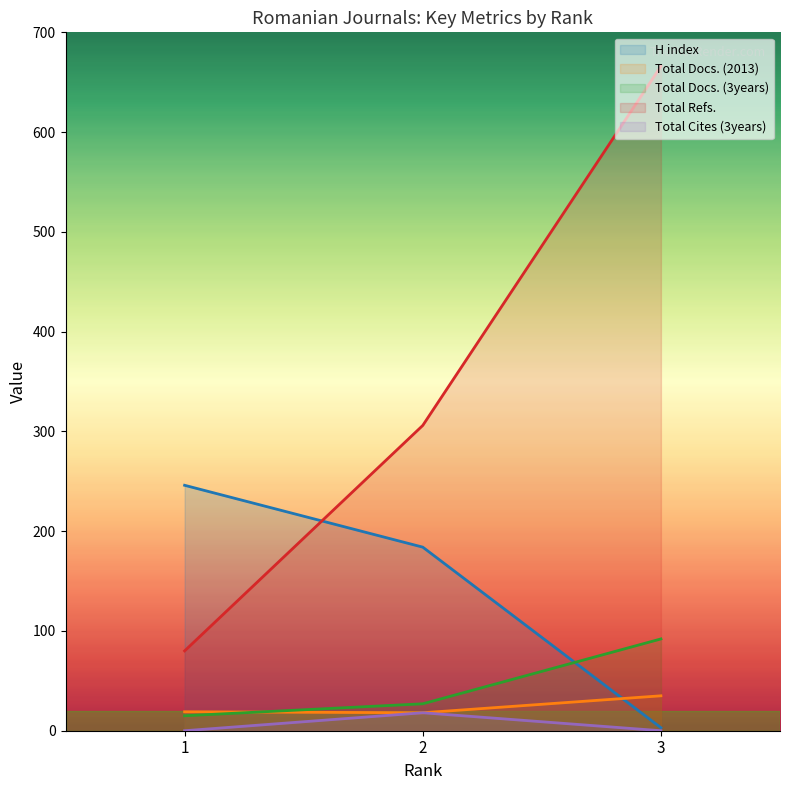

How many values in the Total Cites (3years) series exceed 0?

1